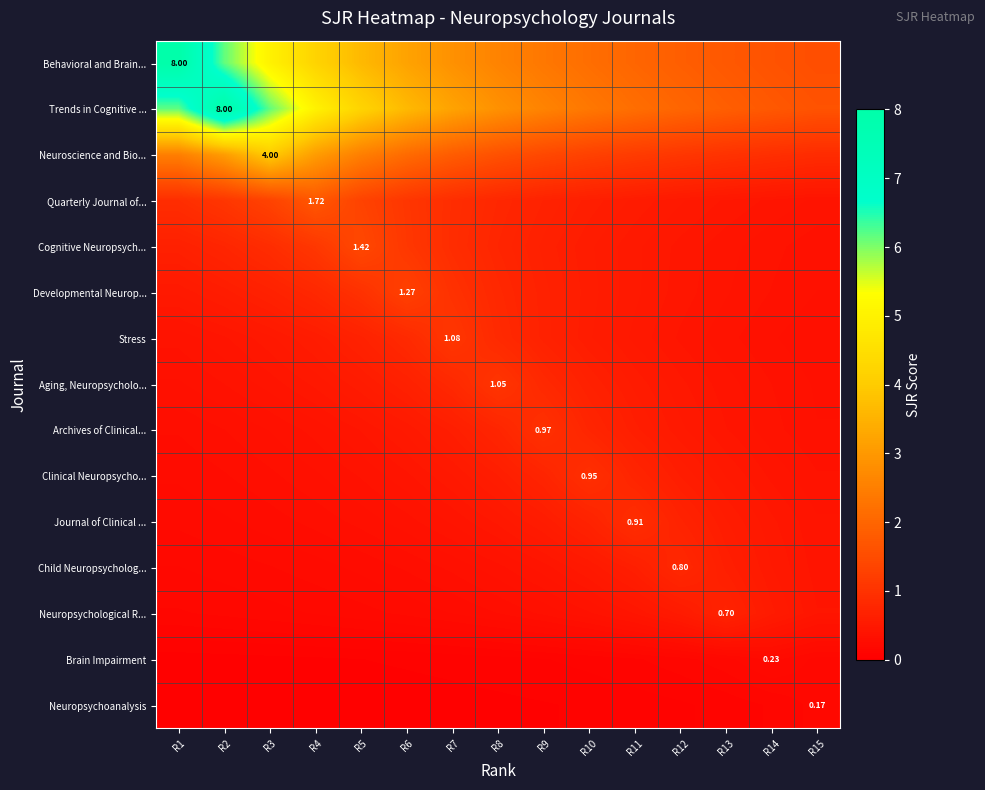

The Clinical Neuropsycho... series shows 0.4 at R15. True or false?

True